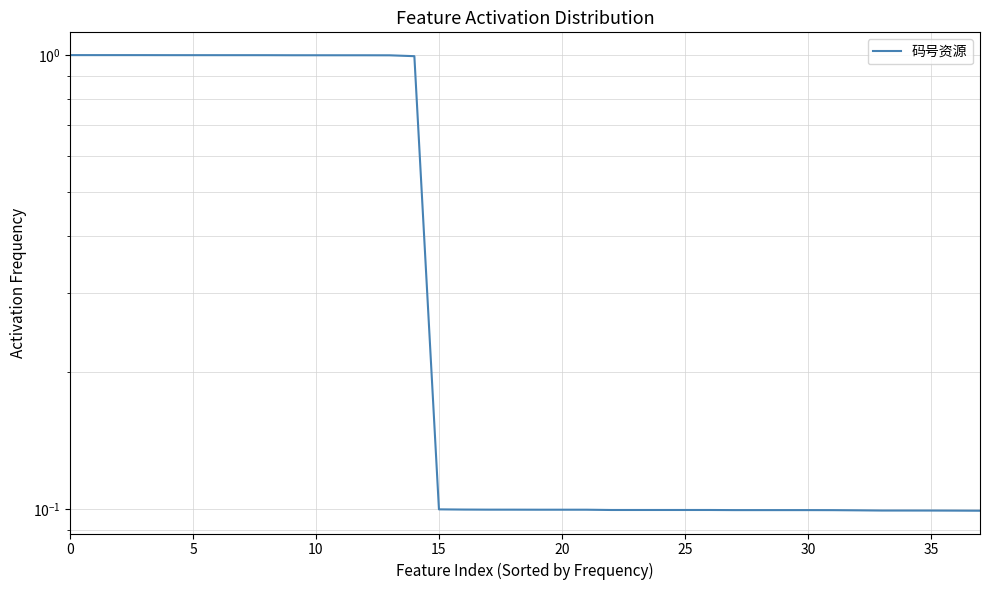

Reading right to left, extract all data points from this chart.

0.1	0.1	0.1	0.1	0.1	0.1	0.1	0.1	0.1	0.1	0.1	0.1	0.1	0.1	0.1	0.1	0.1	0.1	0.1	0.1	0.1	0.1	0.1	1.0	1.0	1.0	1.0	1.0	1.0	1.0	1.0	1.0	1.0	1.0	1.0	1.0	1.0	1.0